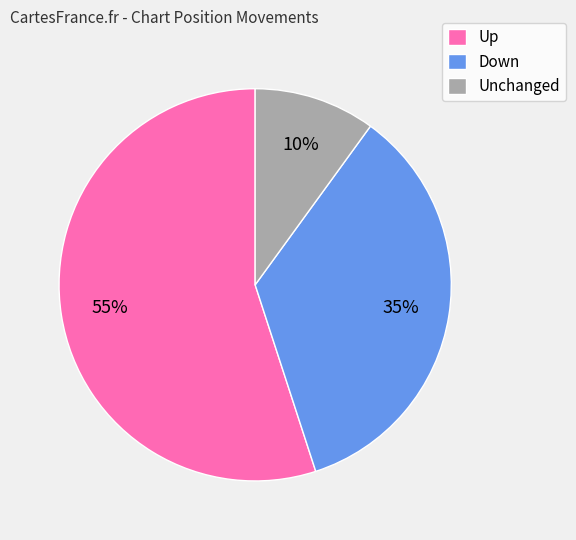

Is there a majority slice in this chart?

Yes